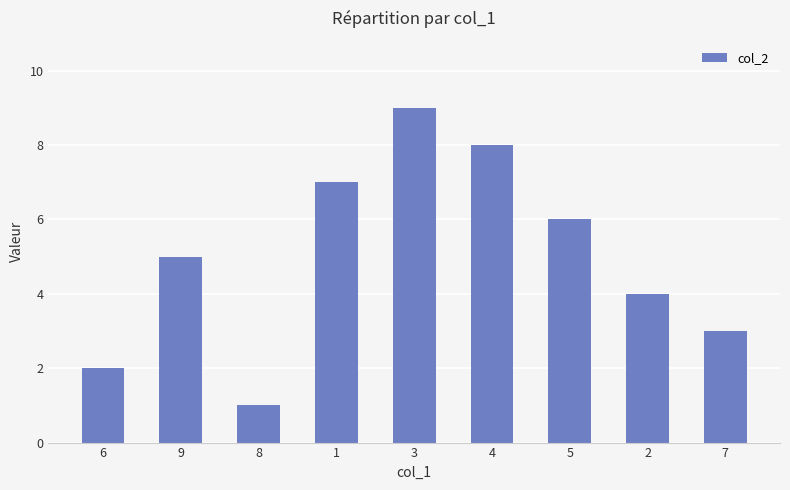

Which category has the highest value across all series?

3